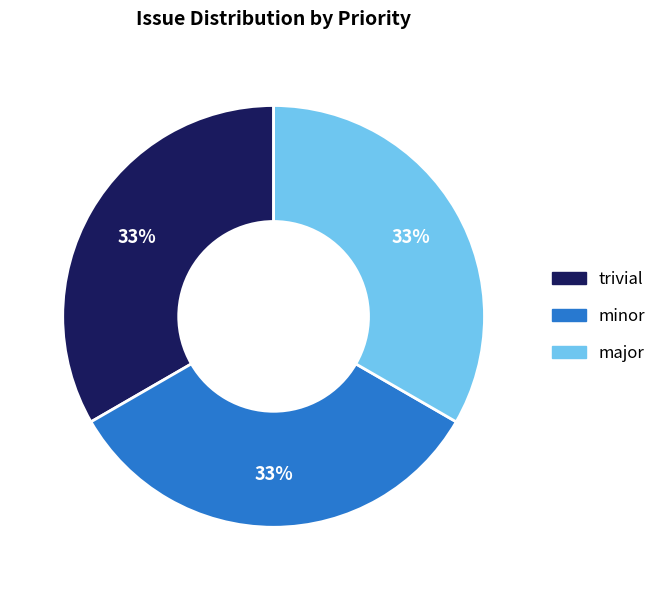

To the nearest percent, what percentage of the pie is major?

33%